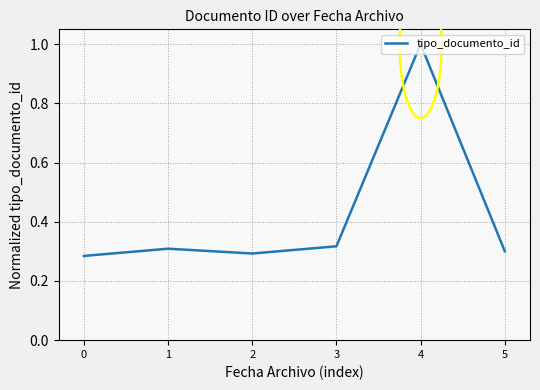

True or false: the data has more than 1 interior local peaks.

True